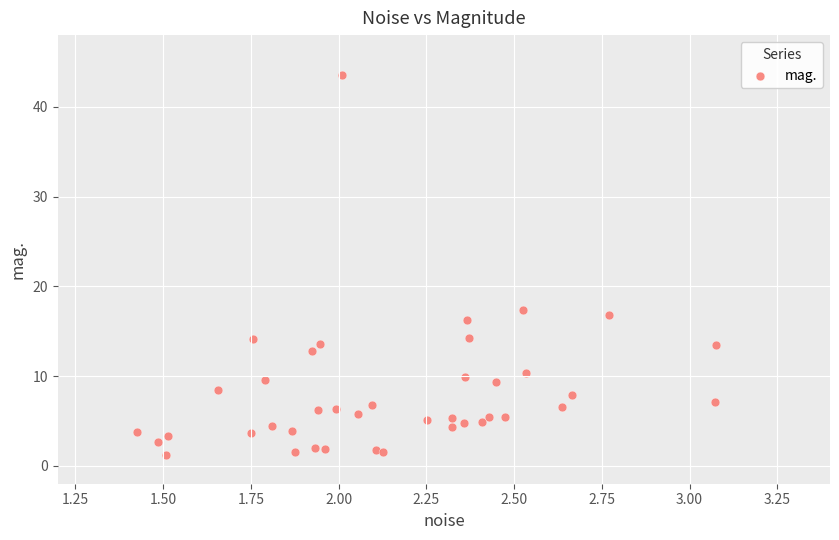

What Y value in the scatter plot is closest to 22?

17.4